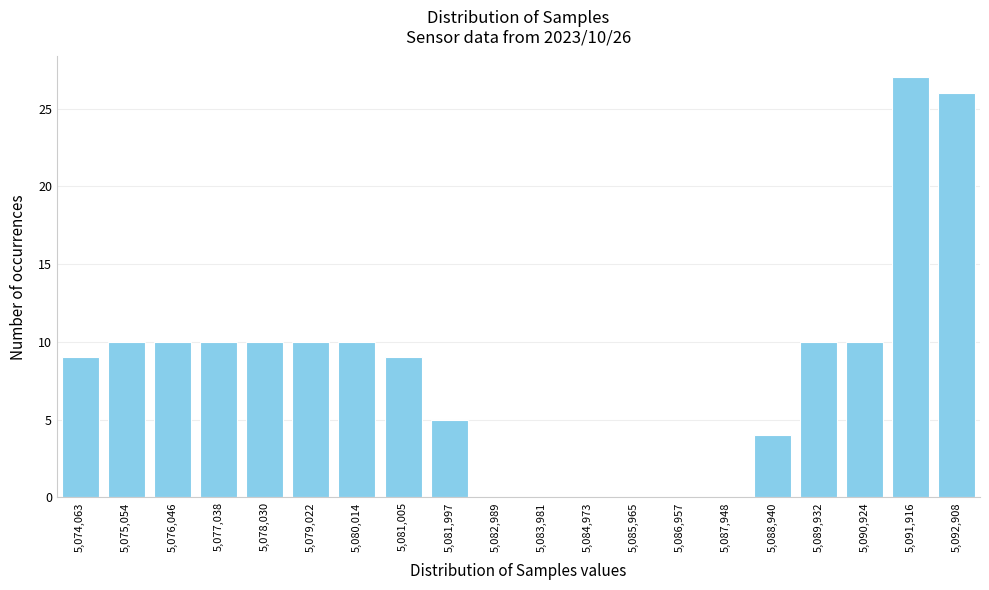

Reading right to left, transcribe all the data shown in this chart.

5,092,908=26	5,091,916=27	5,090,924=10	5,089,932=10	5,088,940=4	5,087,948=0	5,086,957=0	5,085,965=0	5,084,973=0	5,083,981=0	5,082,989=0	5,081,997=5	5,081,005=9	5,080,014=10	5,079,022=10	5,078,030=10	5,077,038=10	5,076,046=10	5,075,054=10	5,074,063=9